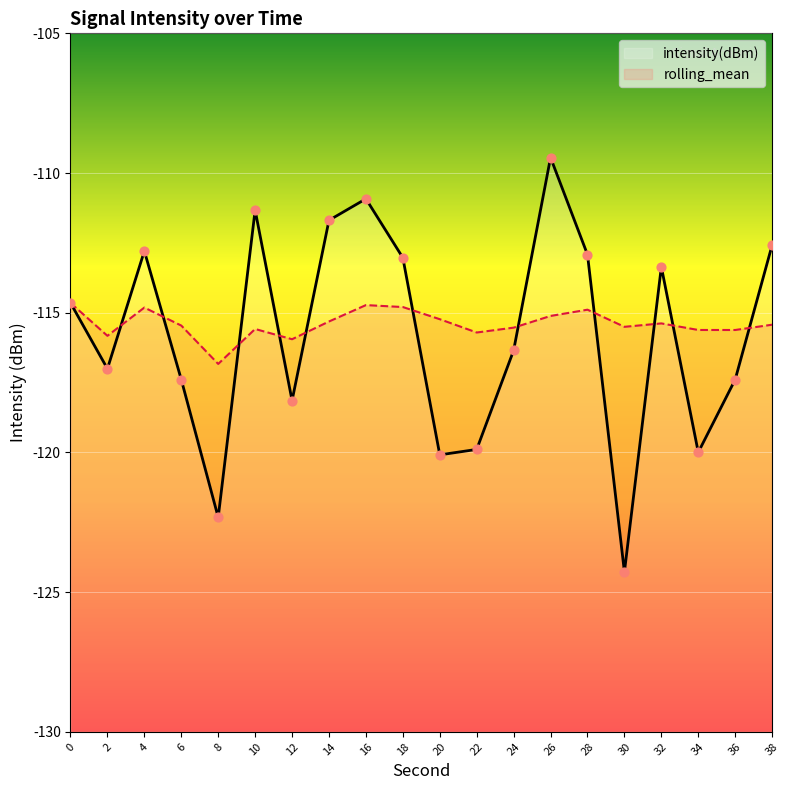

Which series reaches the maximum Y coordinate?

intensity(dBm)